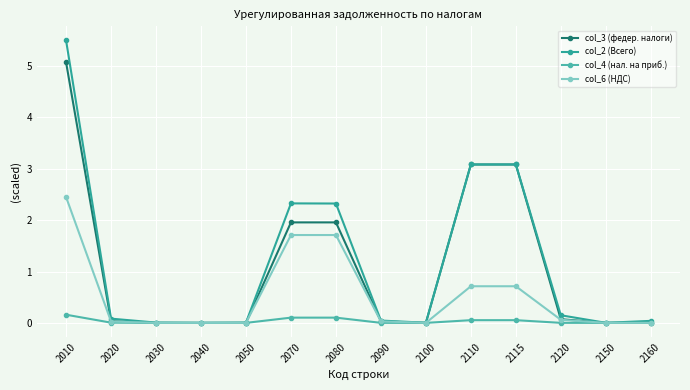

What are all the series names shown in the legend?

col_3 (федер. налоги), col_2 (Всего), col_4 (нал. на приб.), col_6 (НДС)